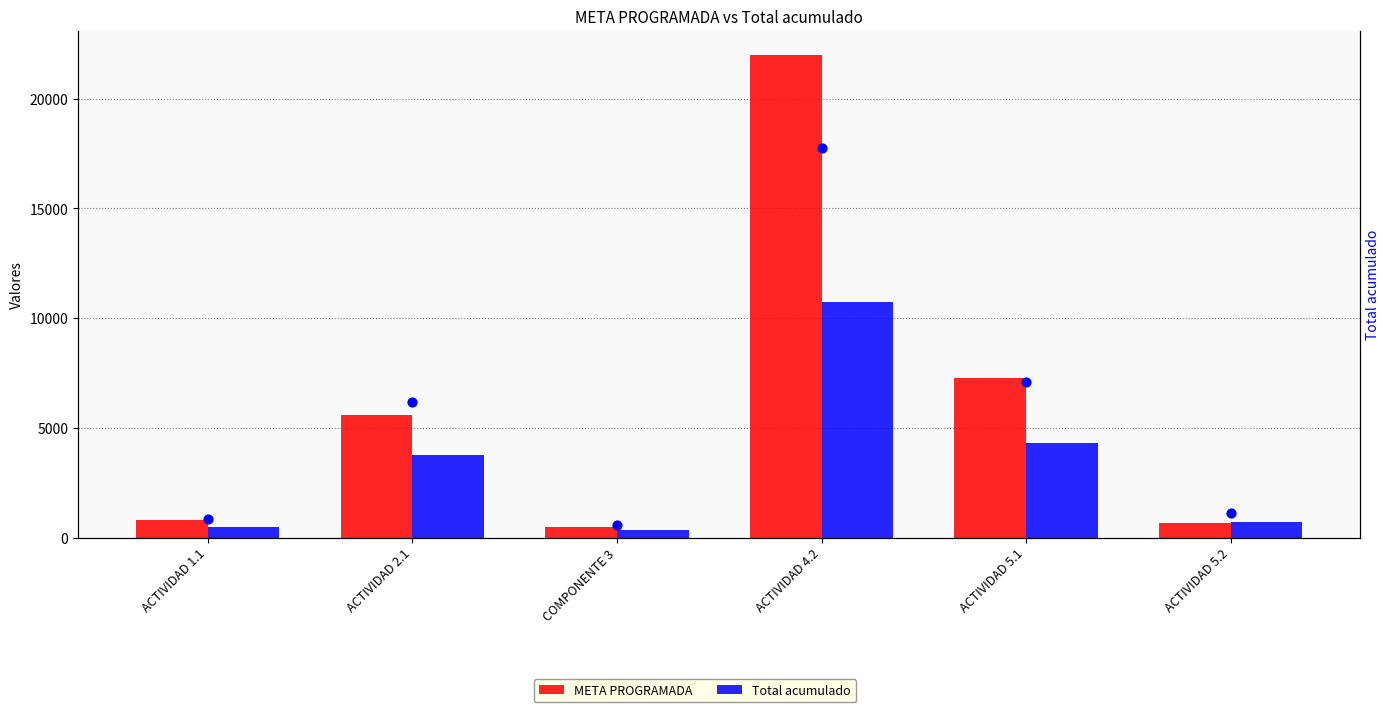

Which series has the largest total across all categories?

META PROGRAMADA